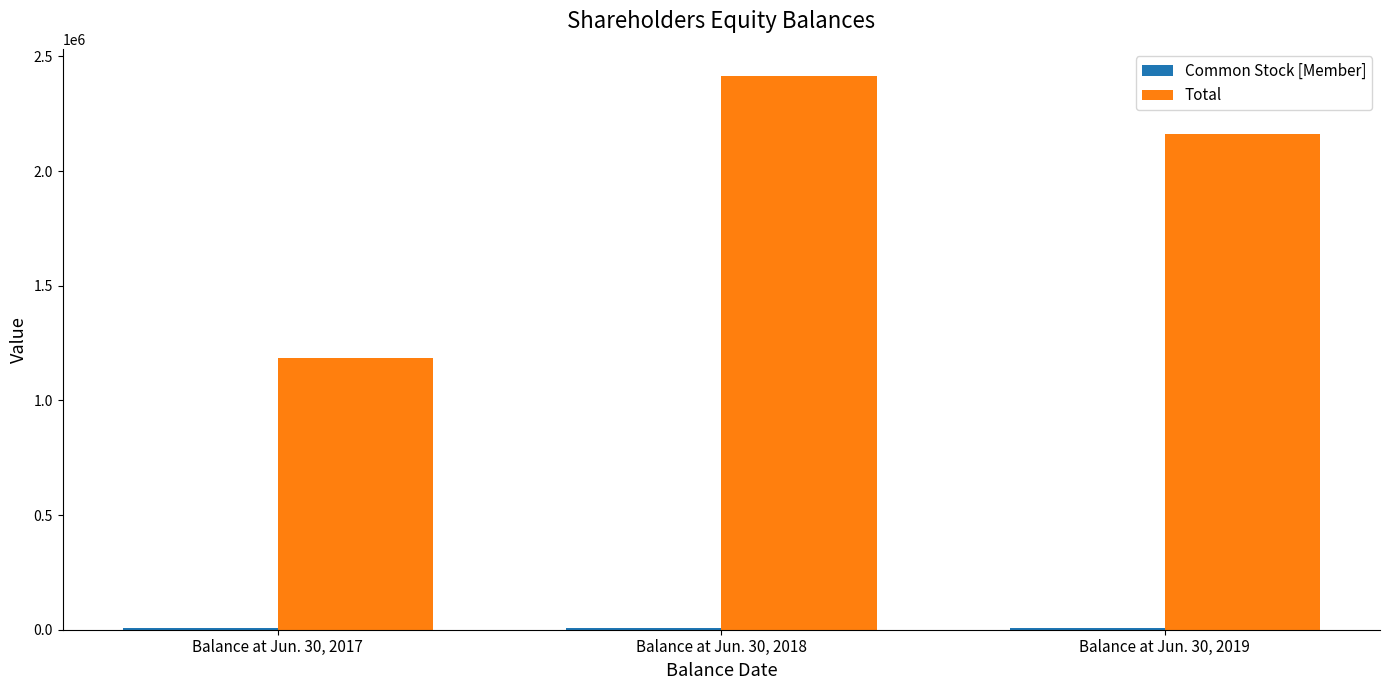

How many Total values are between 1183580 and 2412255?

3